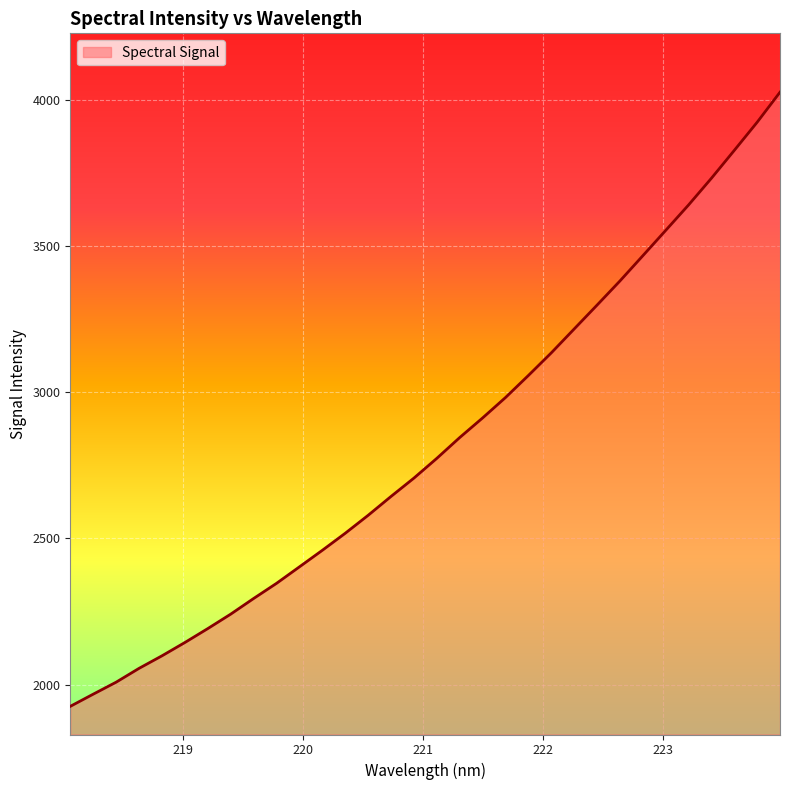

What is the minimum value shown in the chart?

1925.6